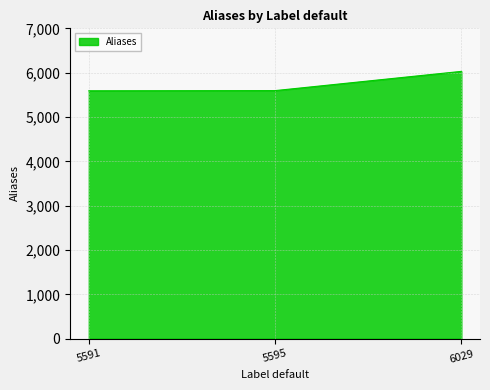

At which label is the value closest to 5810?

5595